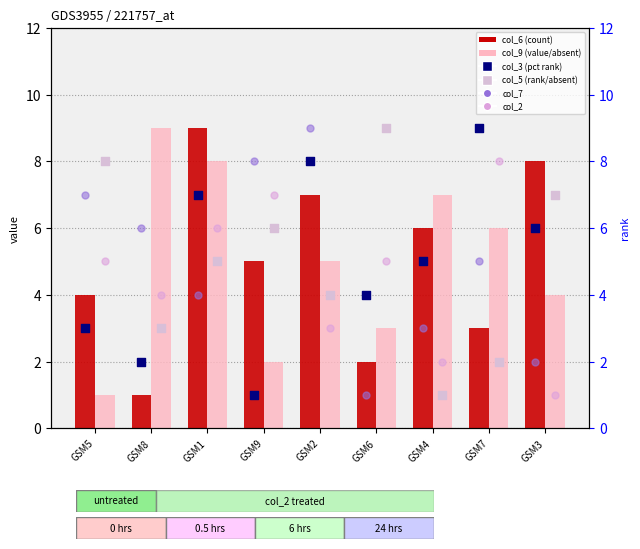

Which series reaches the minimum Y coordinate?

col_6